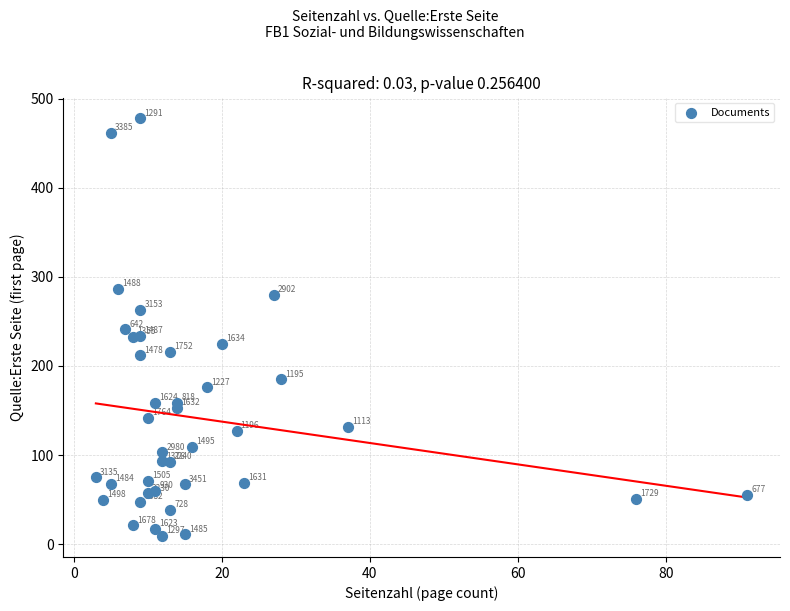

What is the range of X values (max minus min)?

88